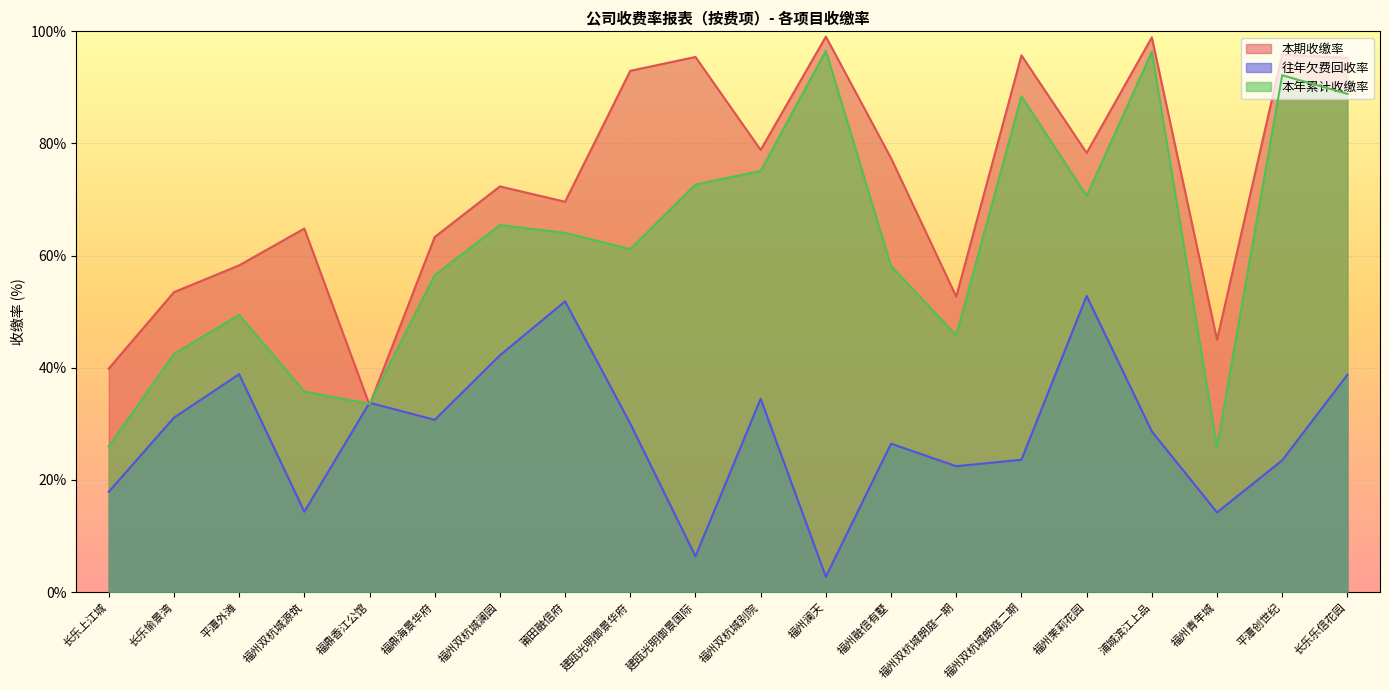

What is the total value across all series at 平潭外滩?

146.6